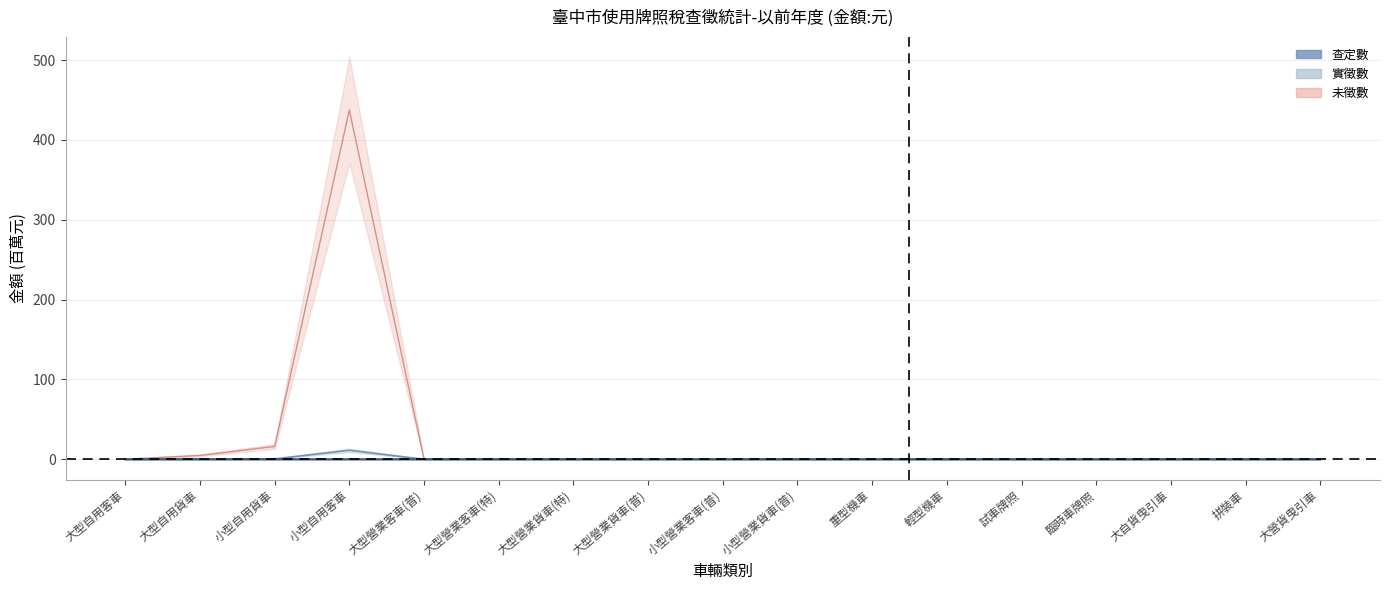

True or false: 查定數_lower and 實徵數_upper intersect in this chart.

False